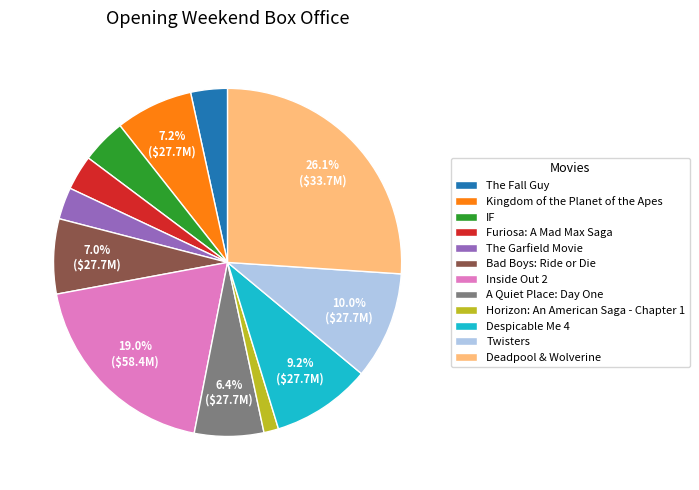

Does Kingdom of the Planet of the Apes account for over 50% of the chart?

No